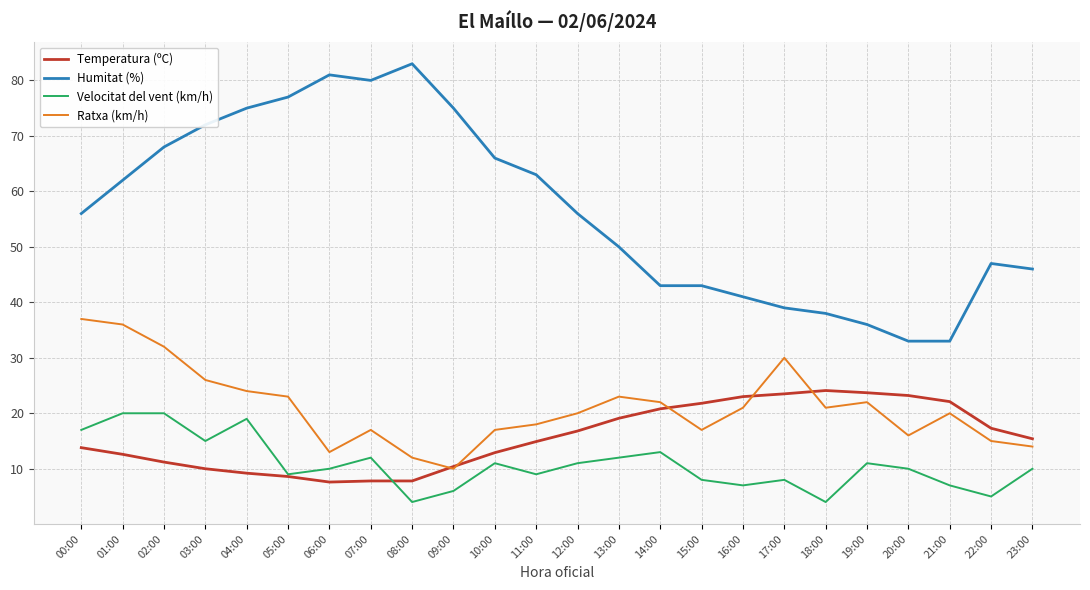

At which label does Ratxa (km/h) first exceed 21?

00:00